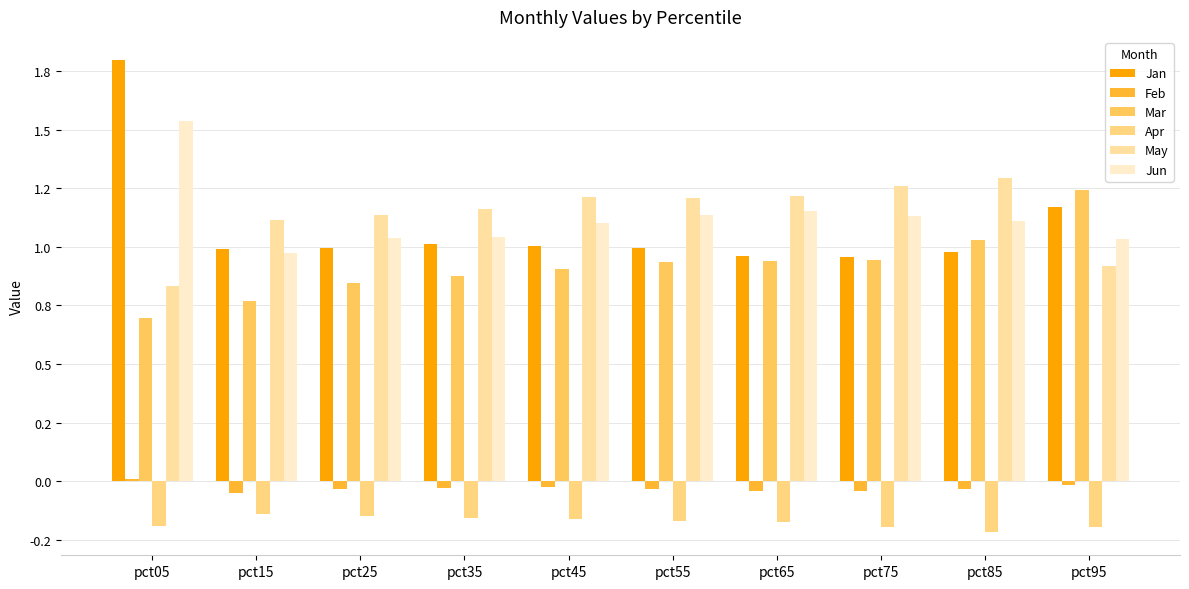

At how many categories does at least one series exceed 1?

10